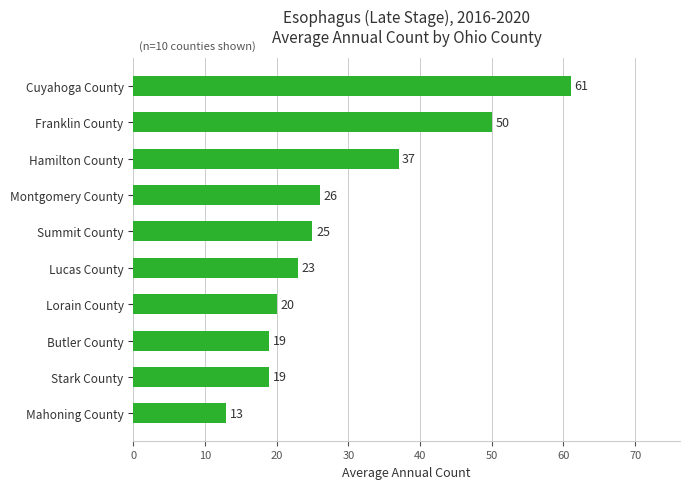

Reading bottom to top, extract all data points from this chart.

Mahoning County=13	Stark County=19	Butler County=19	Lorain County=20	Lucas County=23	Summit County=25	Montgomery County=26	Hamilton County=37	Franklin County=50	Cuyahoga County=61